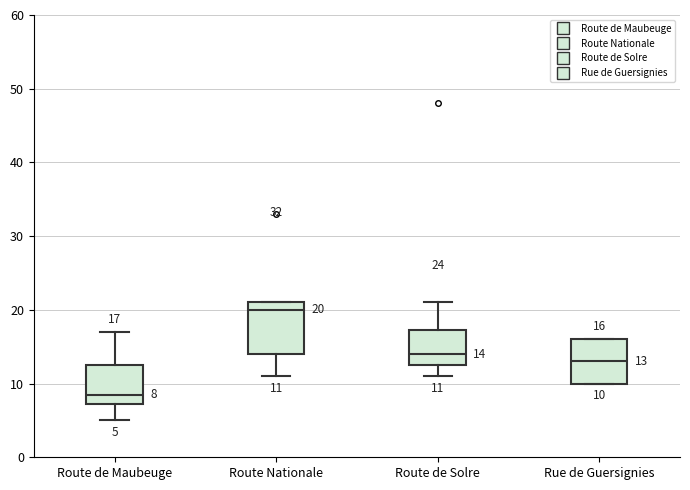

Which box is the tallest, from its lower edge to its upper edge?

Route Nationale